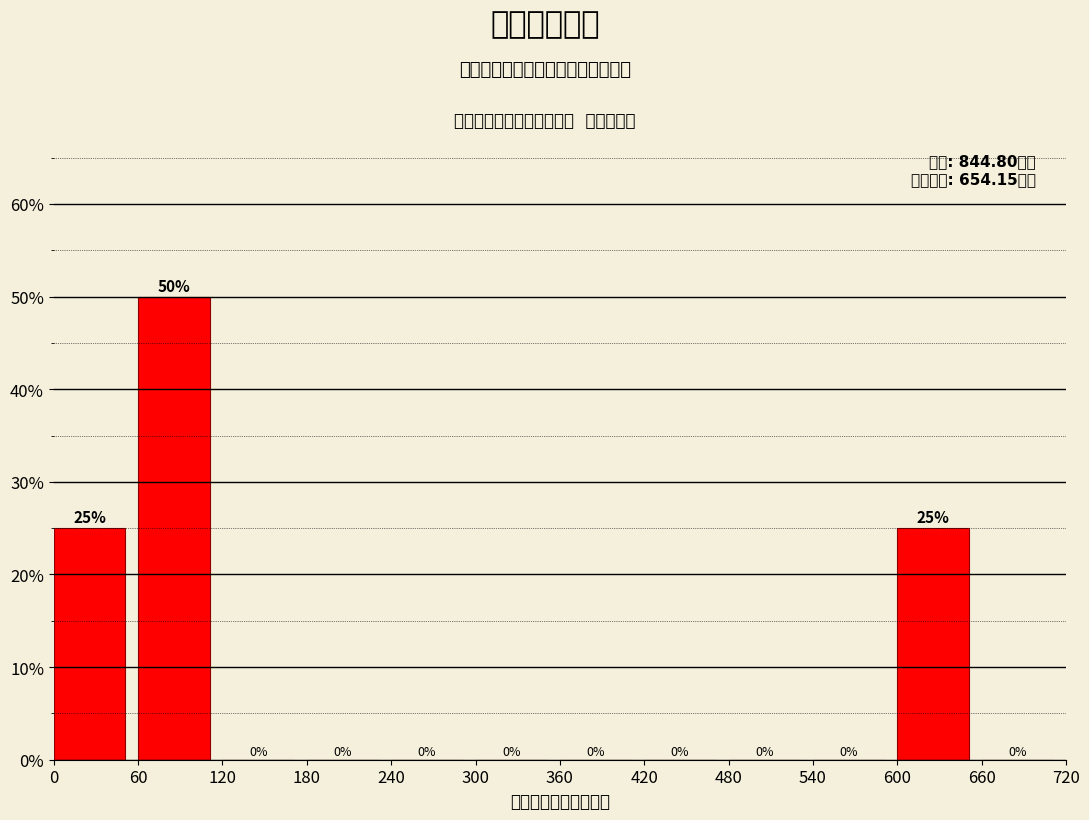

How tall is the bar that spans 0 to 60 on the x-axis?

25